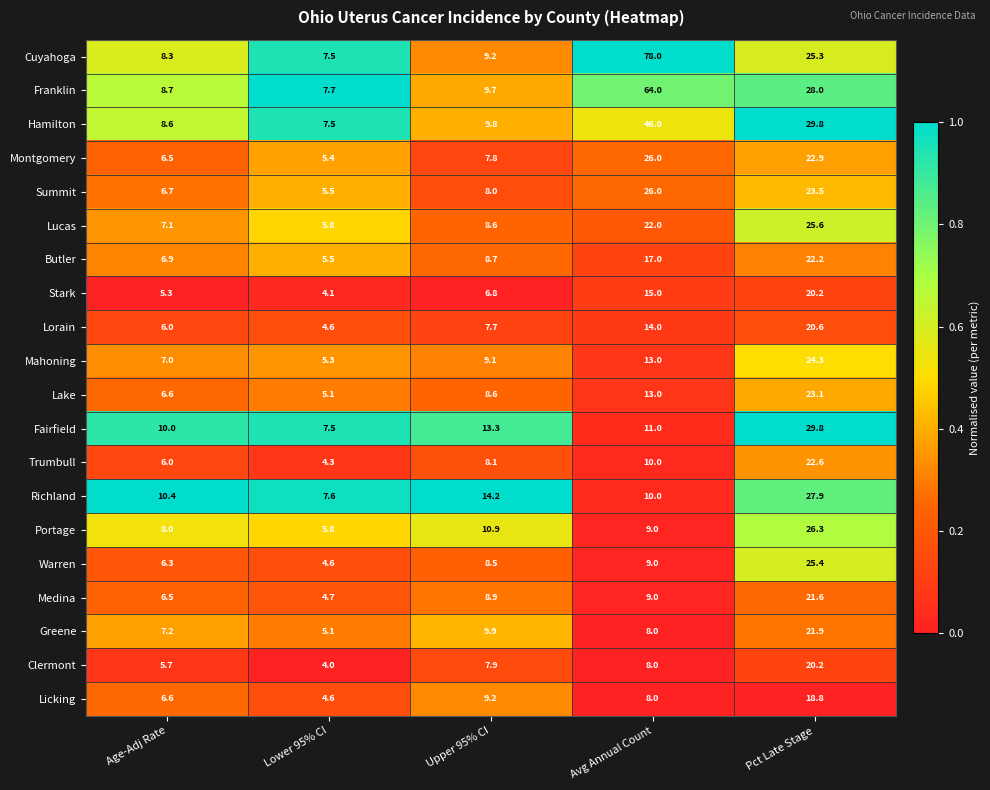

True or false: Mahoning has a value of 1.2 at Lower 95% CI.

False